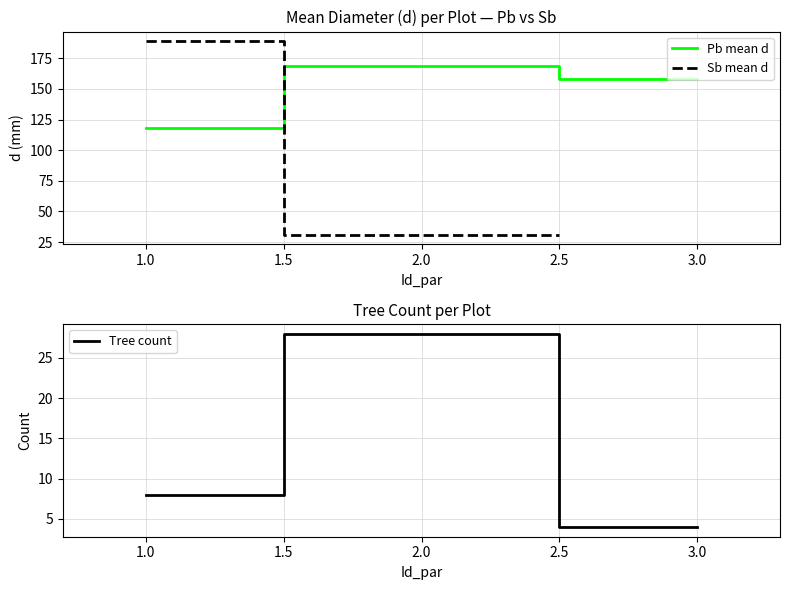

Which series has the largest range (max minus min)?

Sb mean d